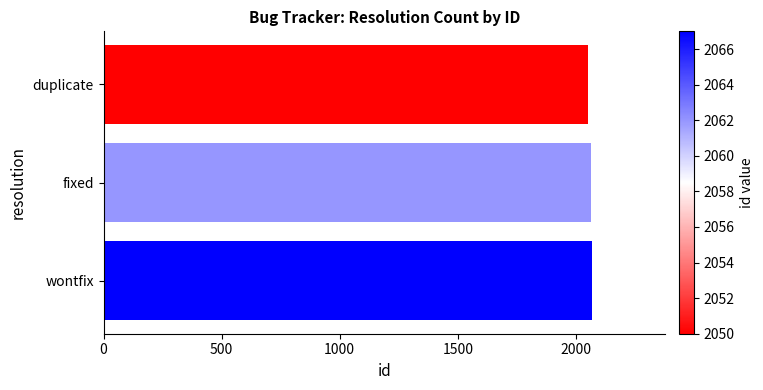

What is the approximate value at fixed?

2062